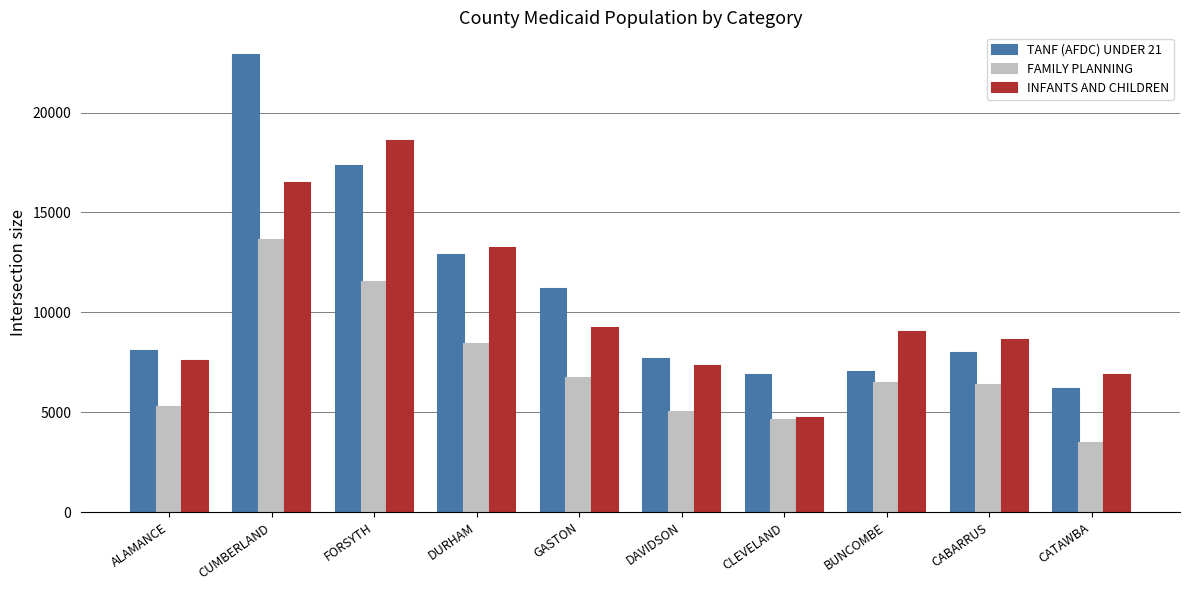

At which category is the sum across all series the highest?

CUMBERLAND